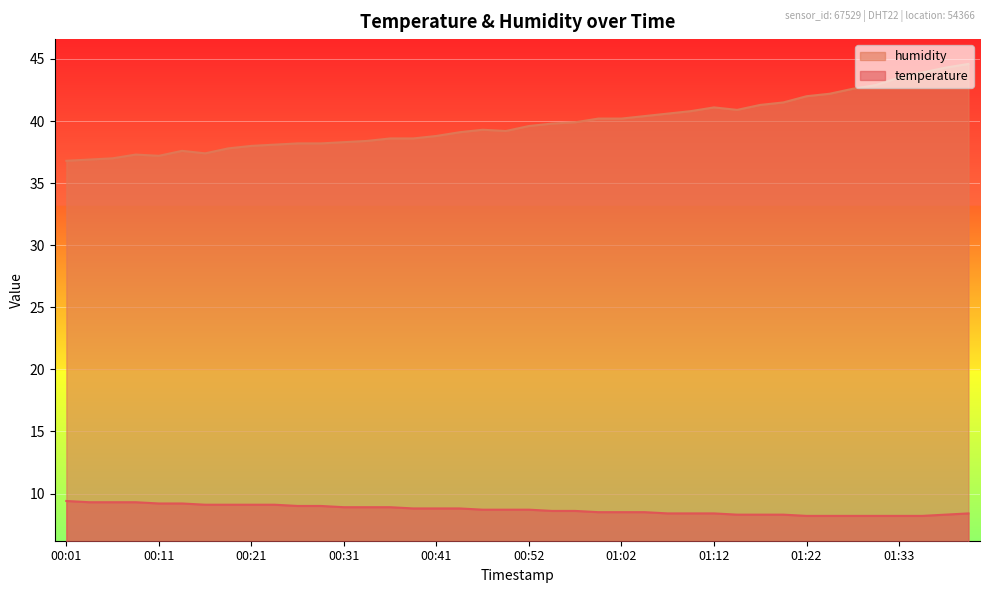

True or false: humidity has a value of 38.3 at 00:31.

True